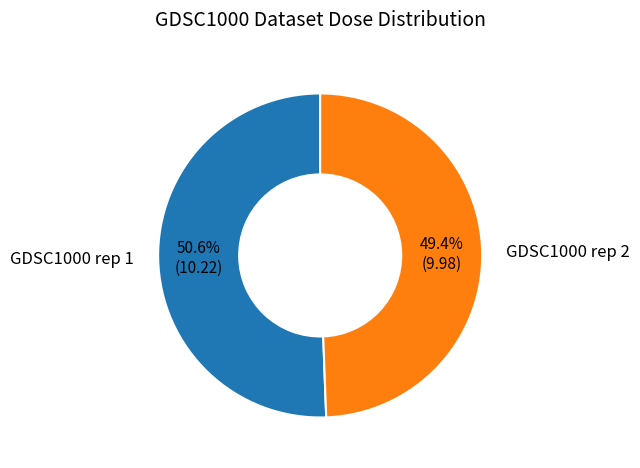

The GDSC1000 rep 2 slice represents 36% of the pie. True or false?

False